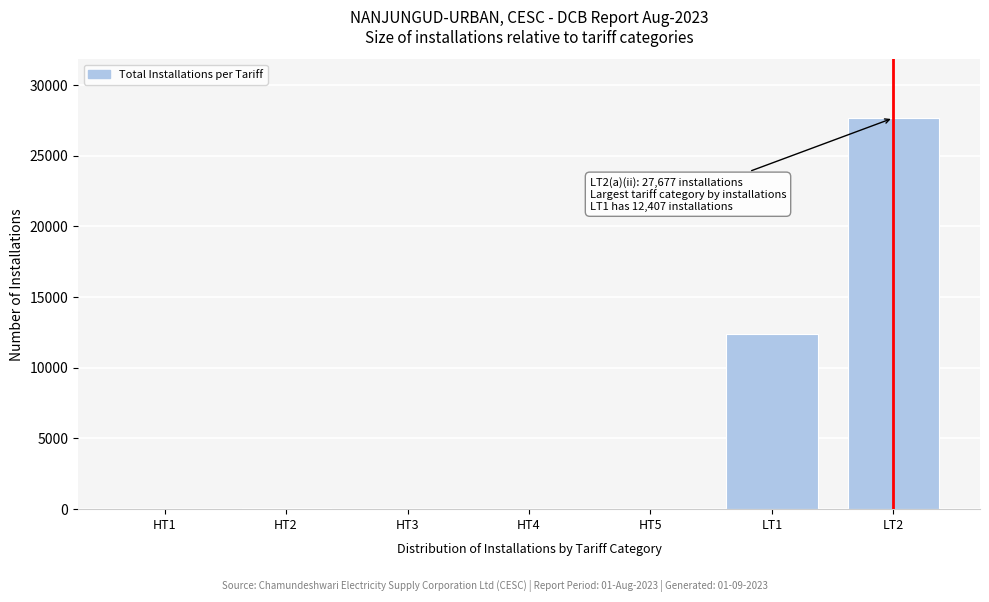

At which category does the chart reach its peak across all series?

LT2